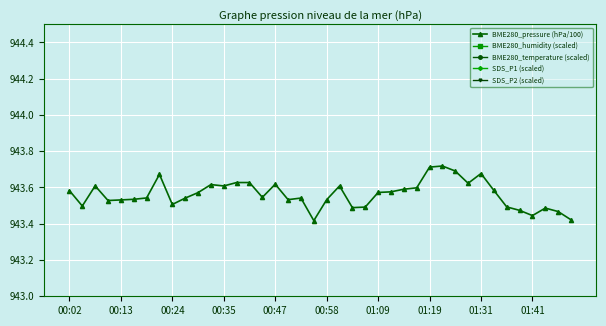

What is the difference between the maximum and minimum values in the BME280_temperature (scaled) series?

0.4